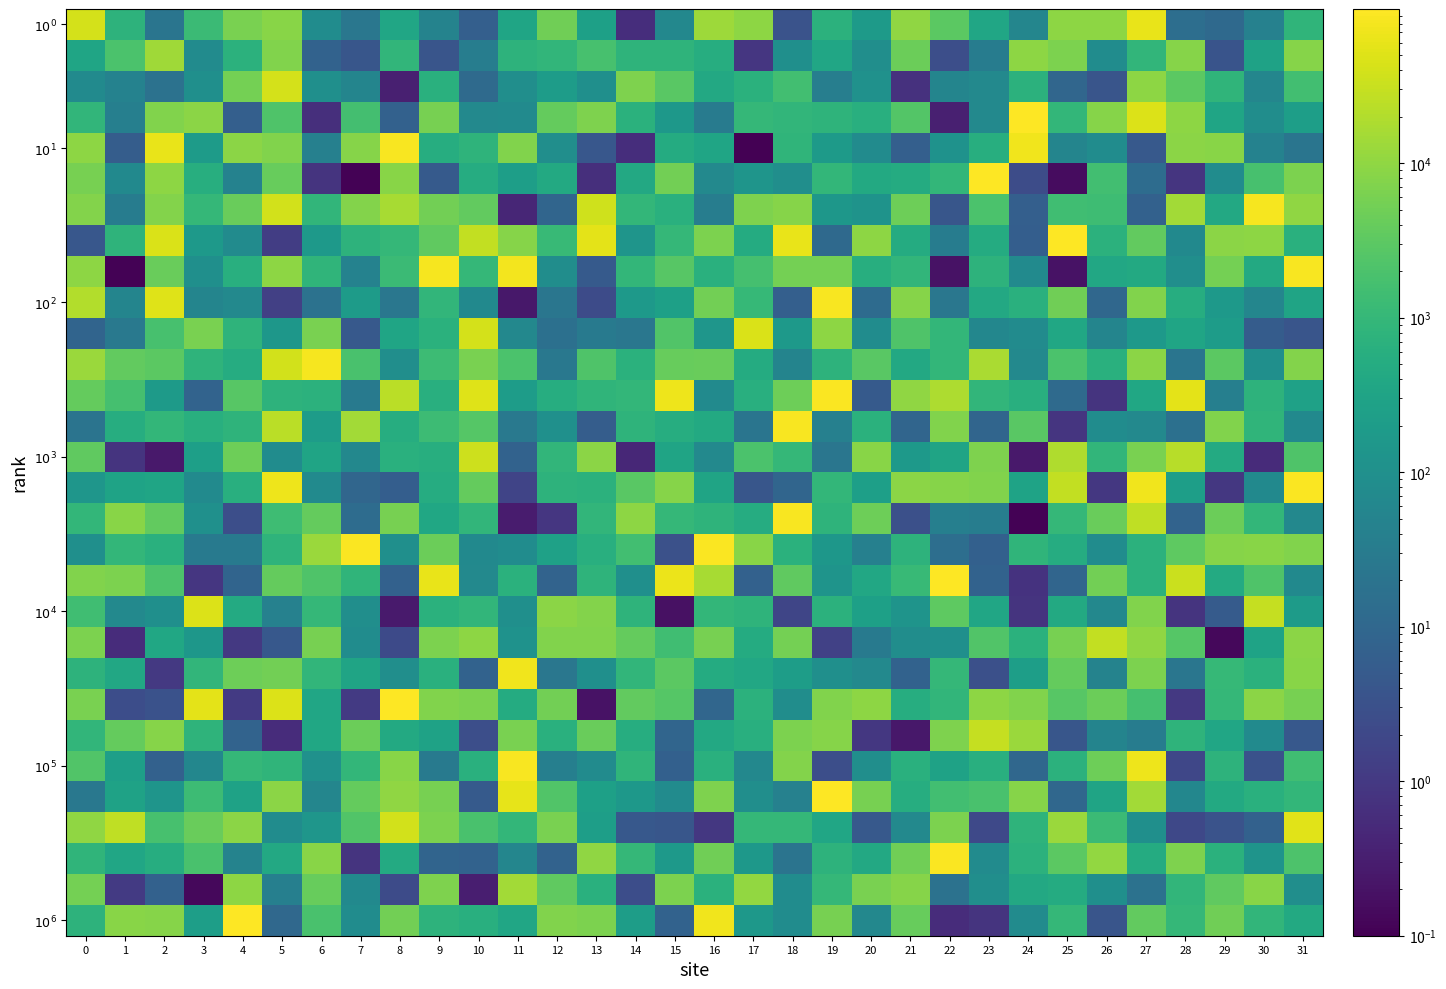

At which category is the sum across all series the highest?

27